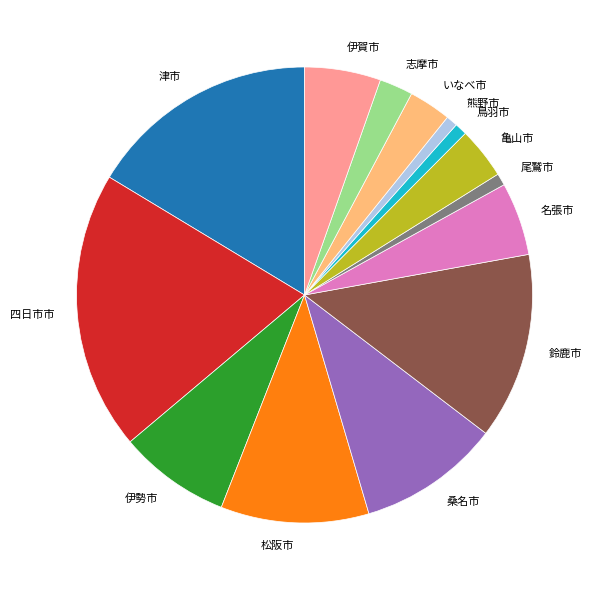

The 松阪市 slice represents 20% of the pie. True or false?

False